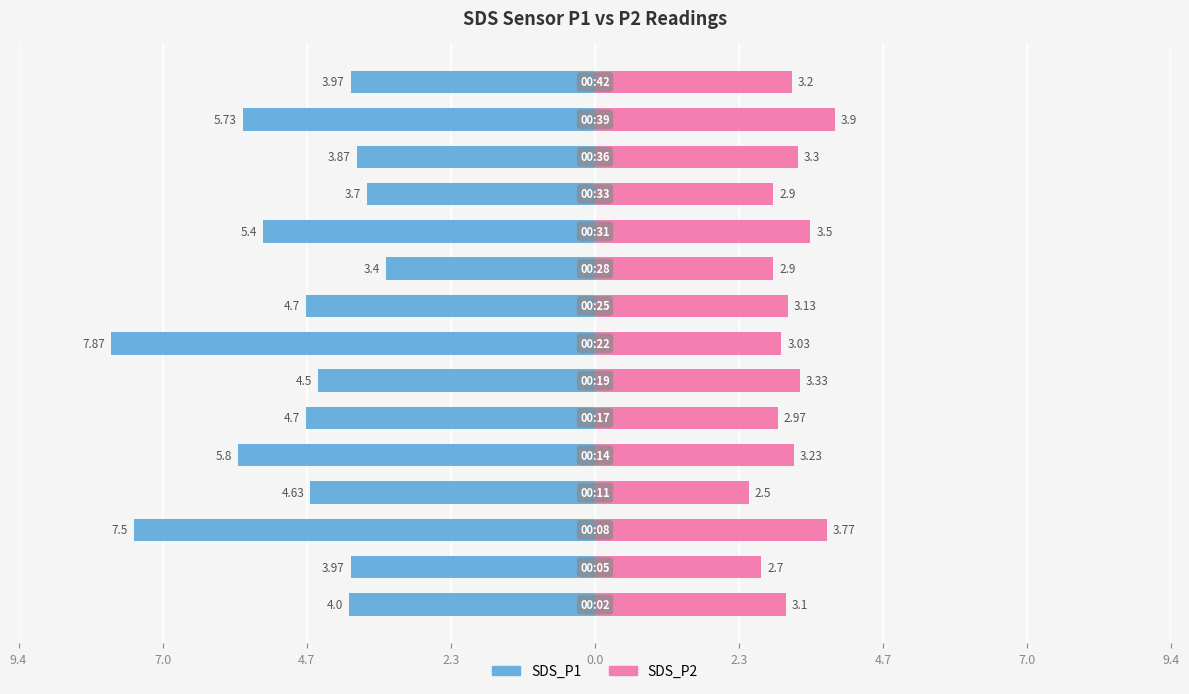

At how many categories does at least one series exceed -6?

15